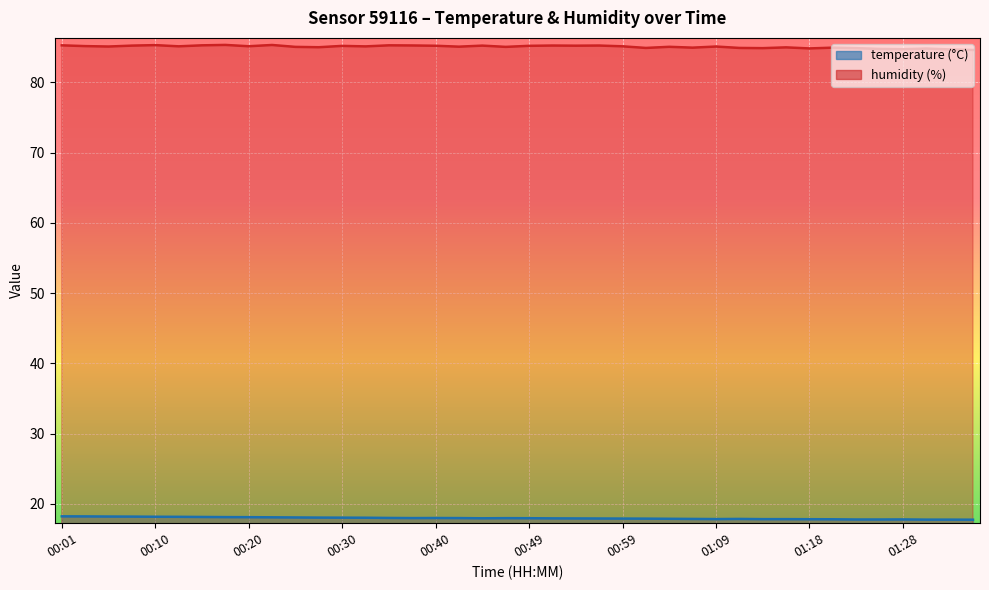

Which series changed the most between 00:13 and 00:44?

temperature